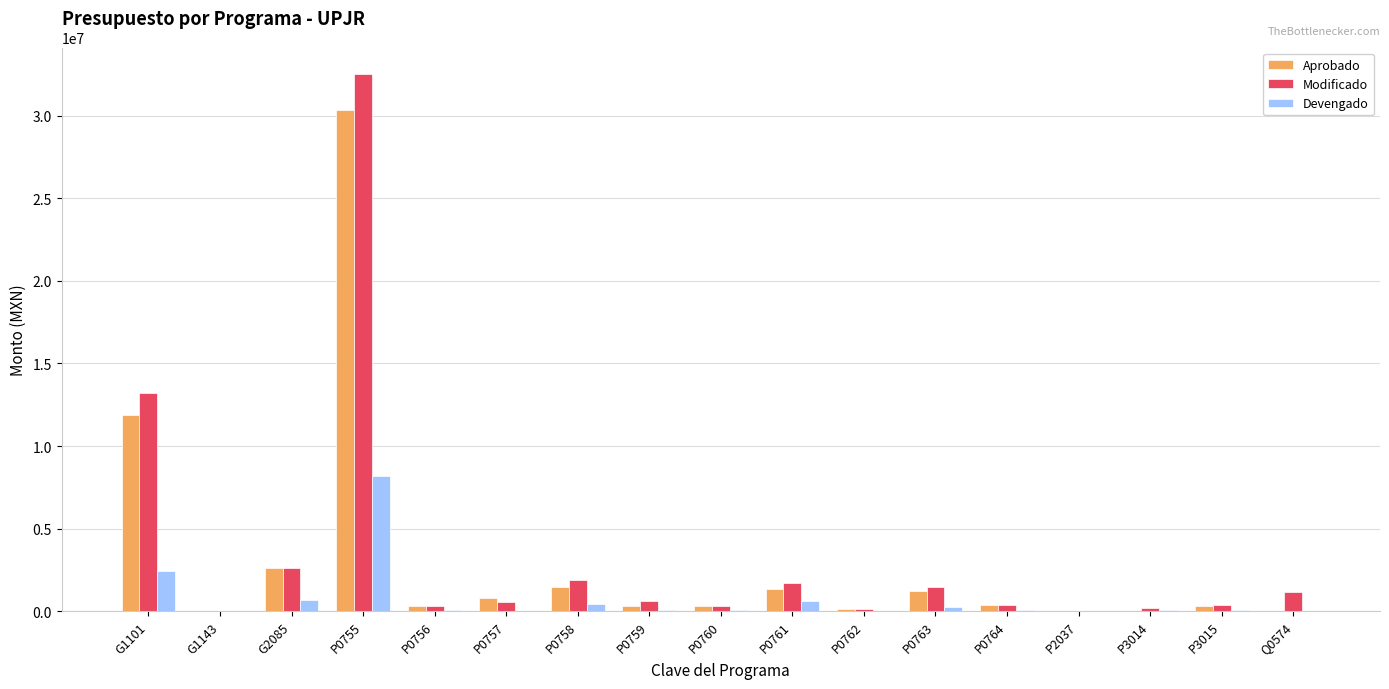

True or false: Modificado has a value of 1166710.2 at Q0574.

True